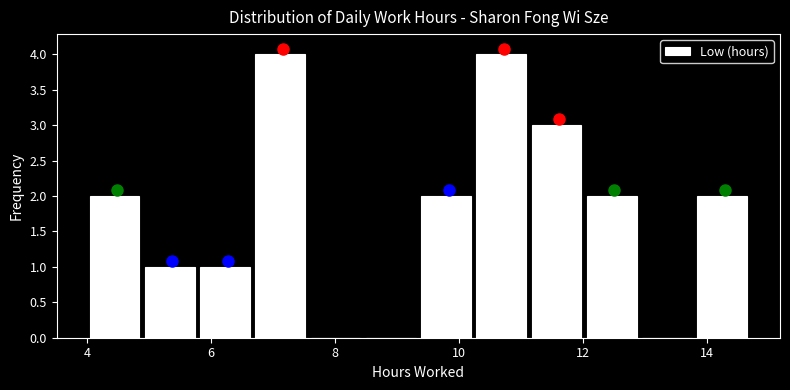

Reading left to right, transcribe this chart: for each bar, give the range it covers on the x-axis and its height. Neither the bar edges nor the heights are printed on the chart, so give them approximately, as read against the axes.

4.0 to 5.0: 2
5.0 to 5.8: 1
5.8 to 6.8: 1
6.8 to 7.6: 4
7.6 to 8.4: 0
8.4 to 9.4: 0
9.4 to 10.2: 2
10.2 to 11.2: 4
11.2 to 12.0: 3
12.0 to 13.0: 2
13.0 to 13.8: 0
13.8 to 14.8: 2